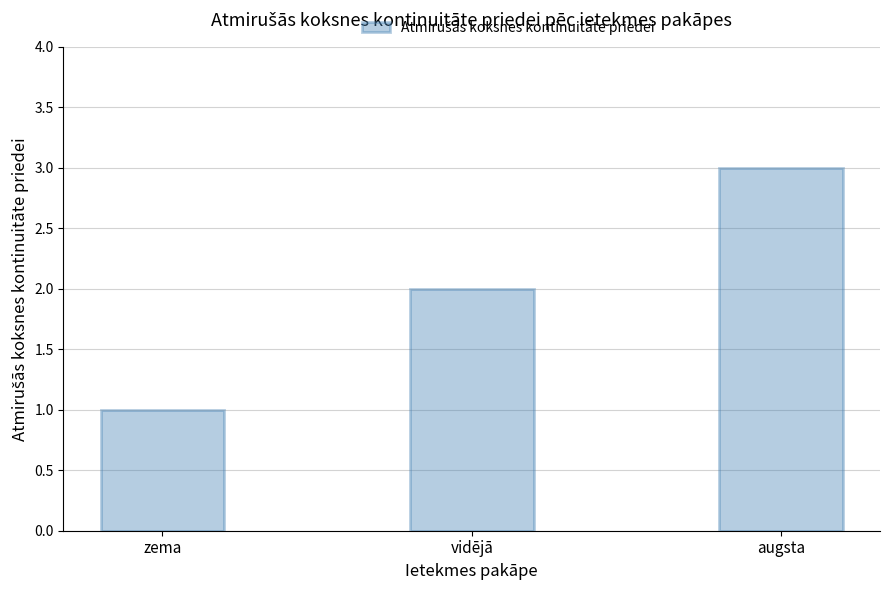

What is the value of the 3rd bar from the left?

3